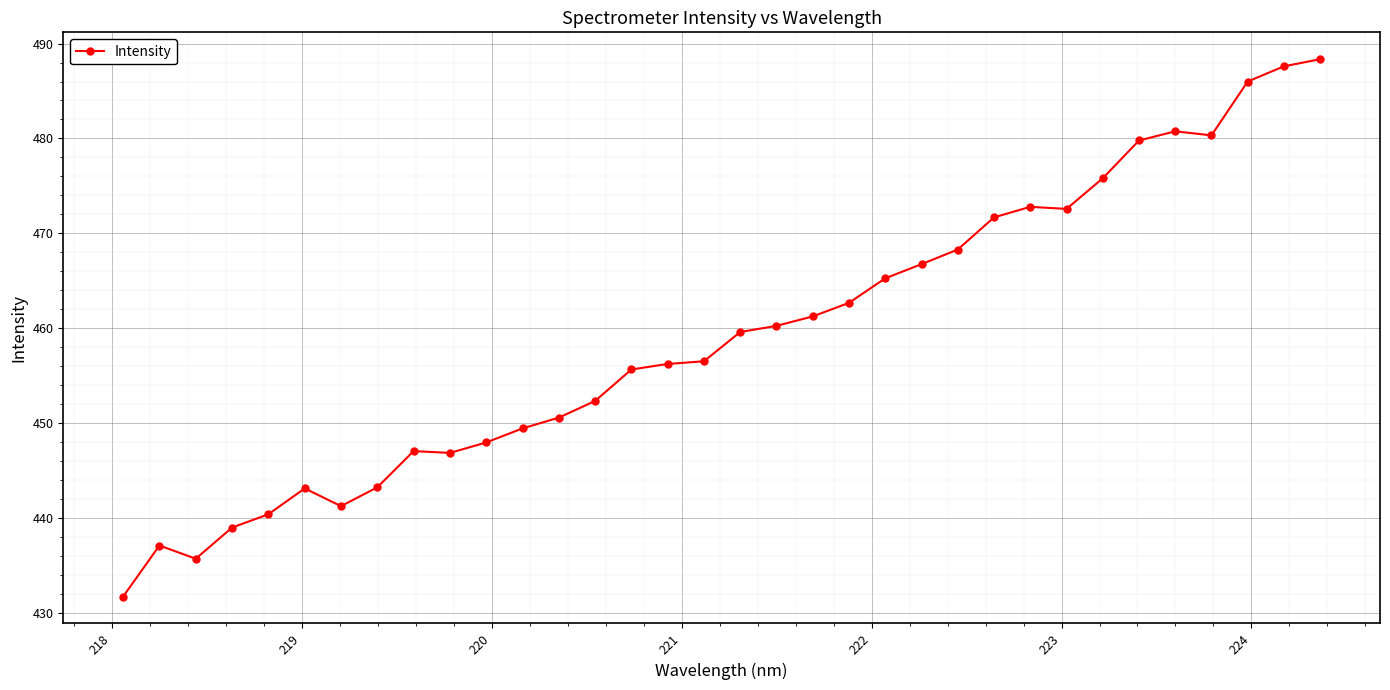

What is the smallest value displayed?

431.7